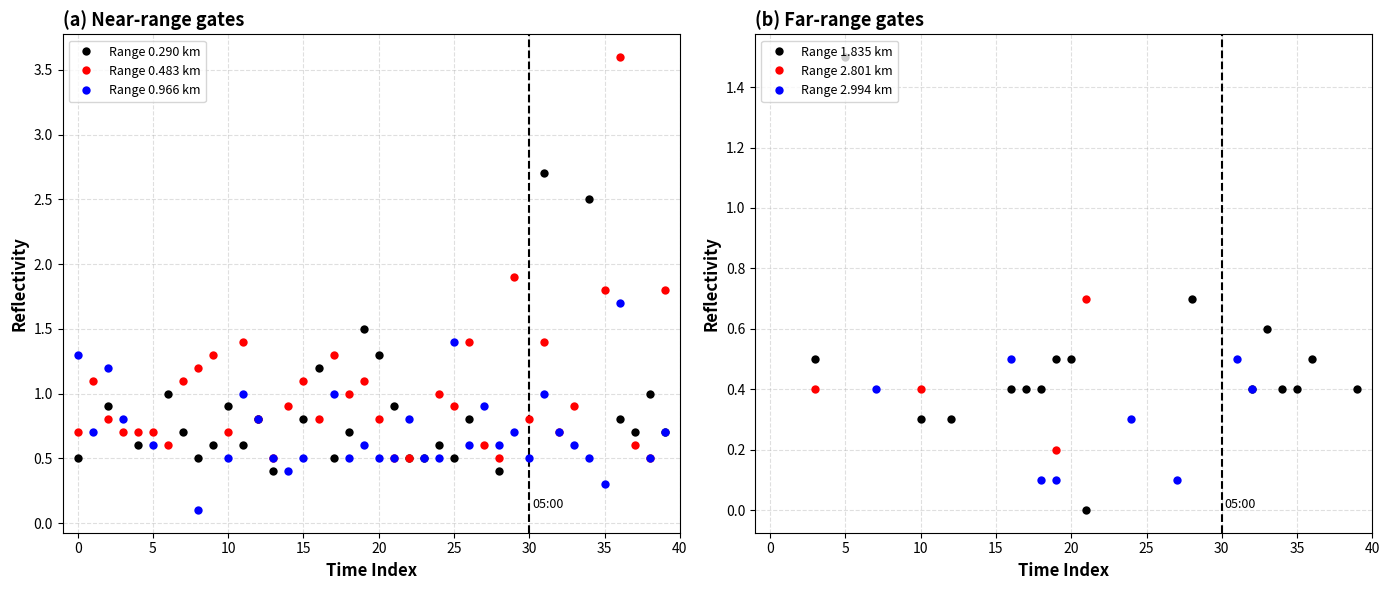

Does the chart display data point markers on the line(s)?

Yes